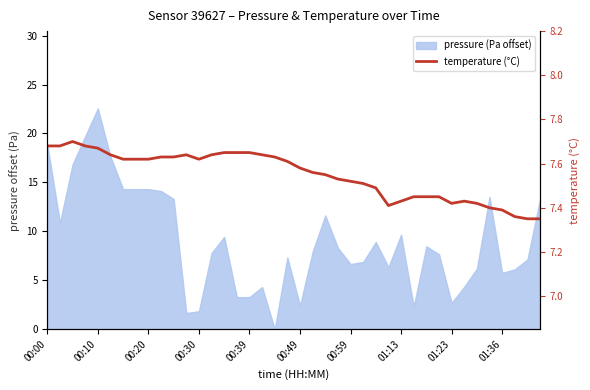

The value at 30 is 7.5. True or false?

True